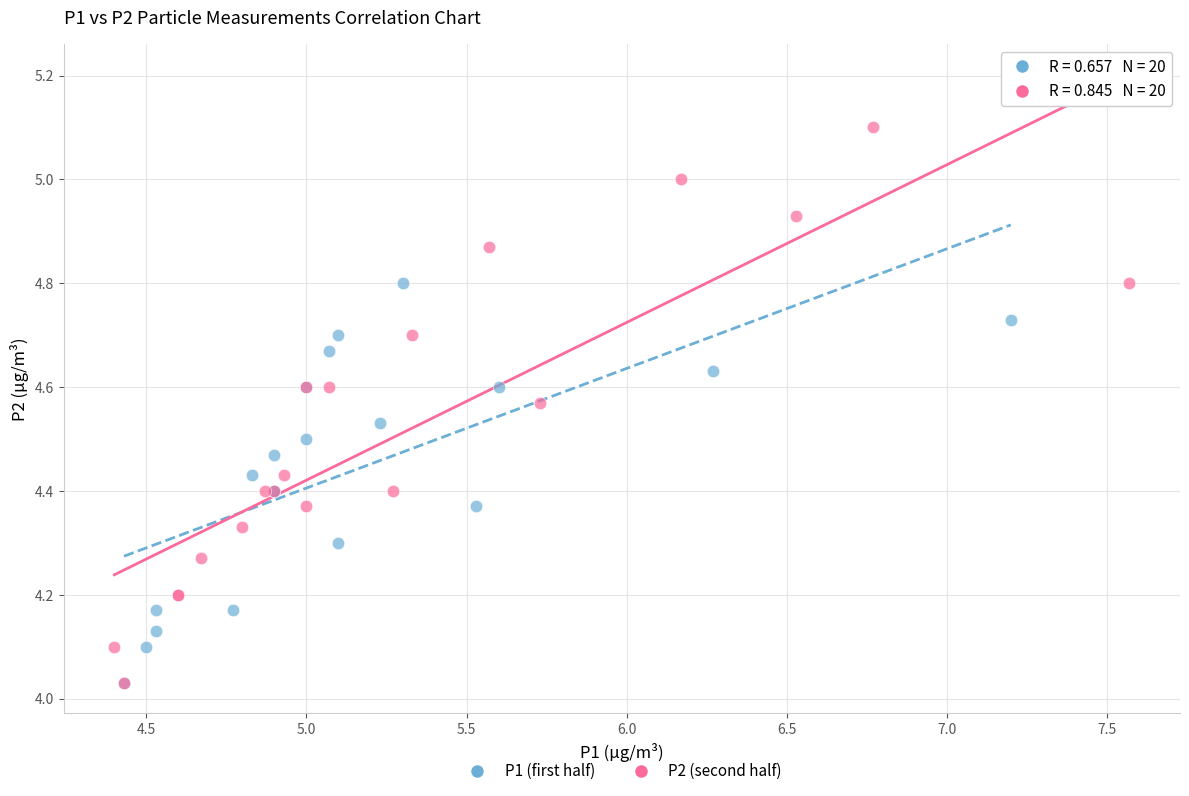

Which series contains the highest Y value?

P2 (second half)